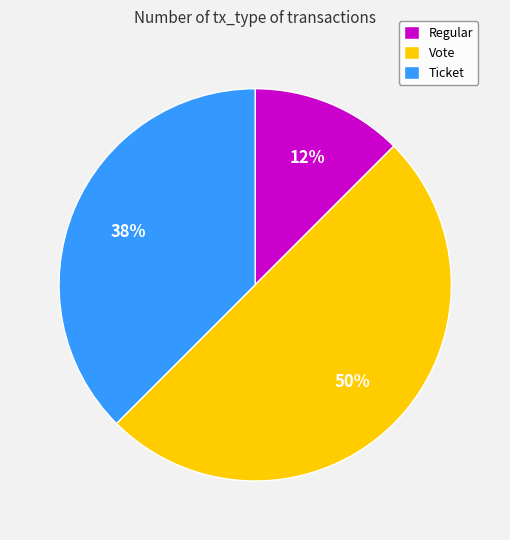

The Vote slice represents 50% of the pie. True or false?

True